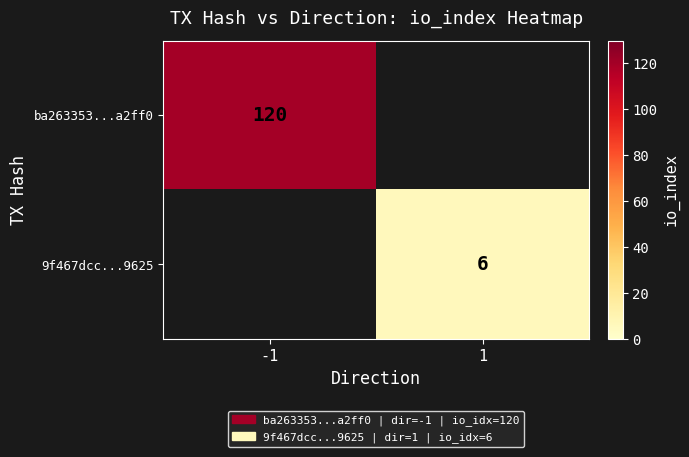

The value of 9f467dcc...9625 at 1 is 3. True or false?

False